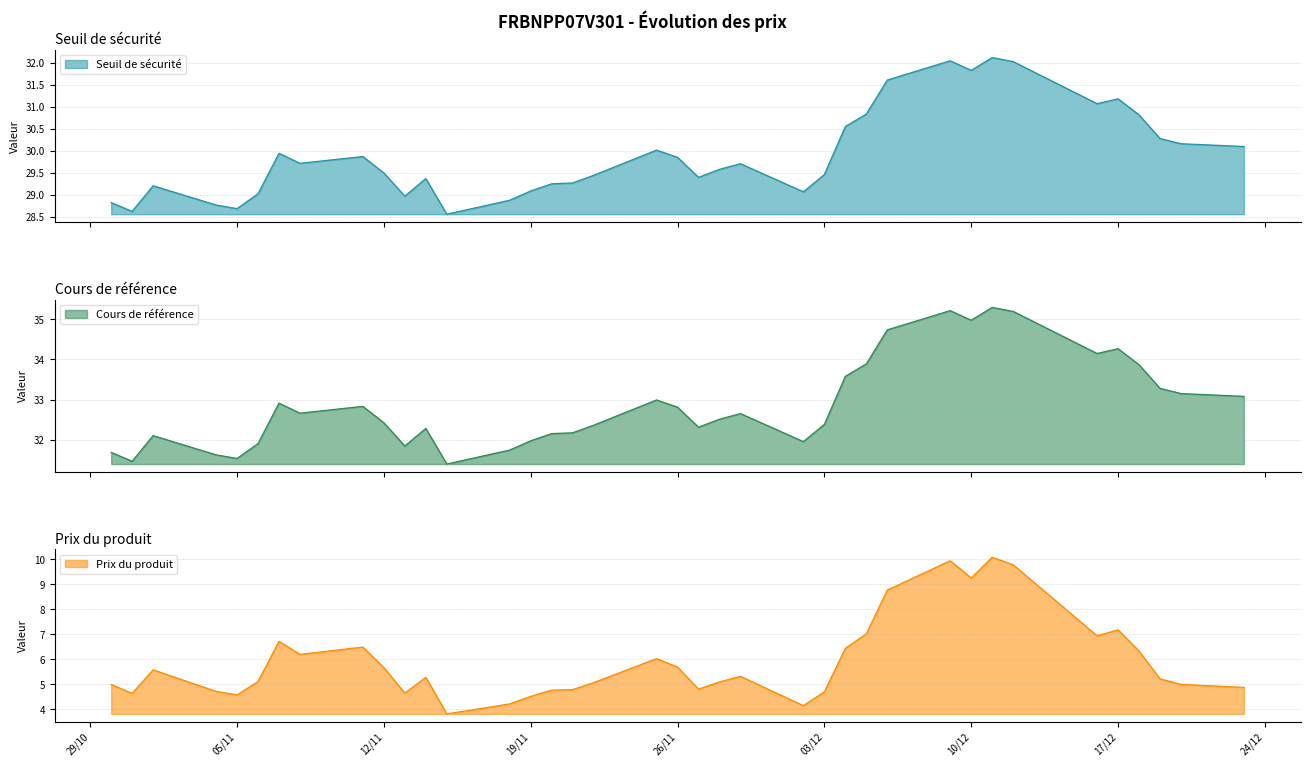

The Prix du produit series shows 5.1 at 2024-11-06. True or false?

True